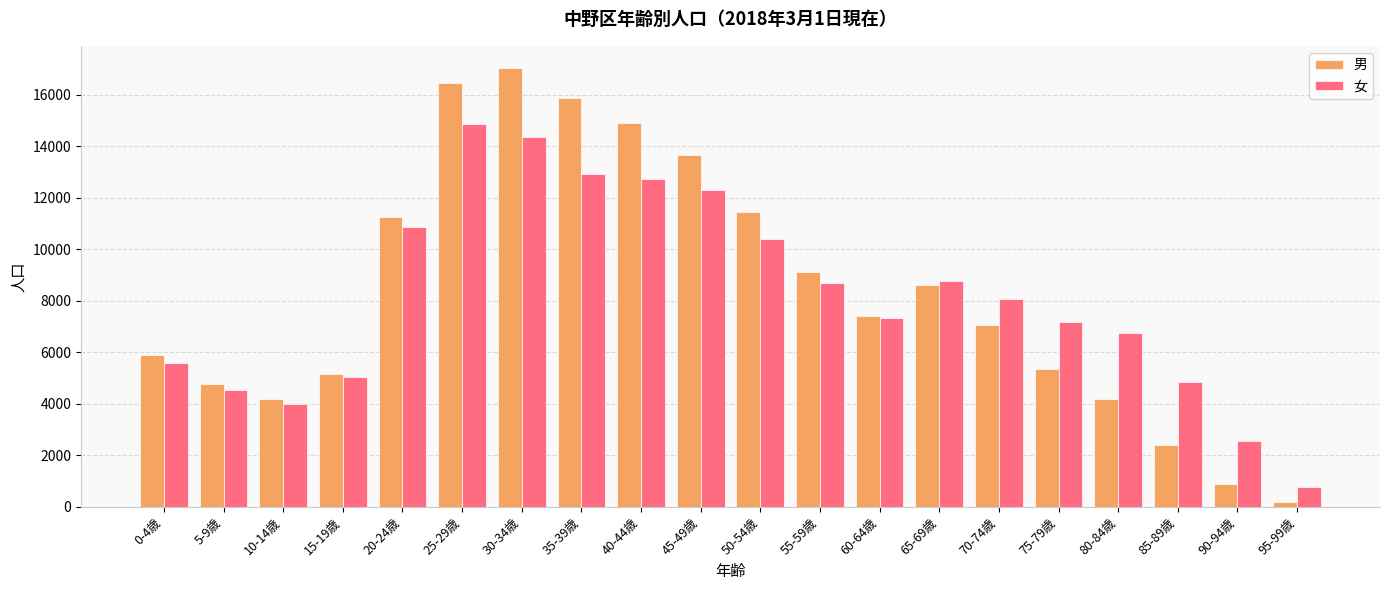

List the series in order of their peak value, highest first.

男, 女